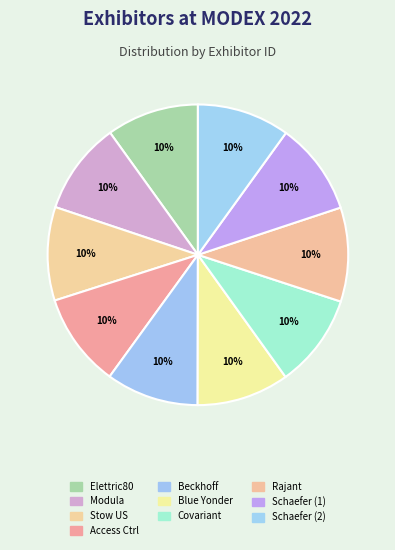

How many segments does this pie chart have?

10